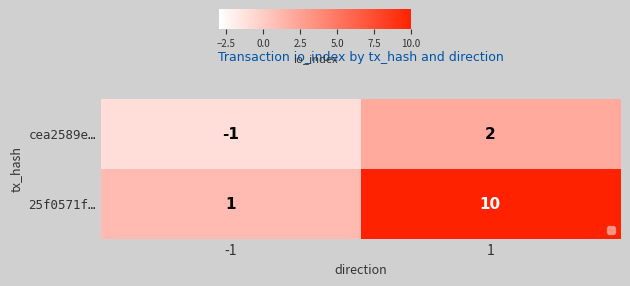

List the series in order of their peak value, highest first.

25f0571f…, cea2589e…